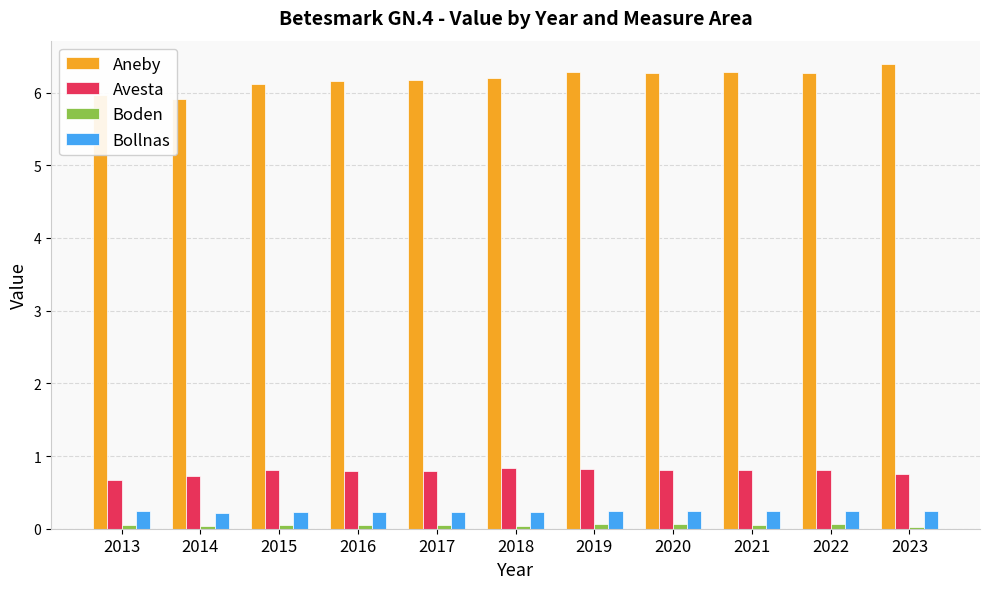

How many data points in Aneby are above 6?

9